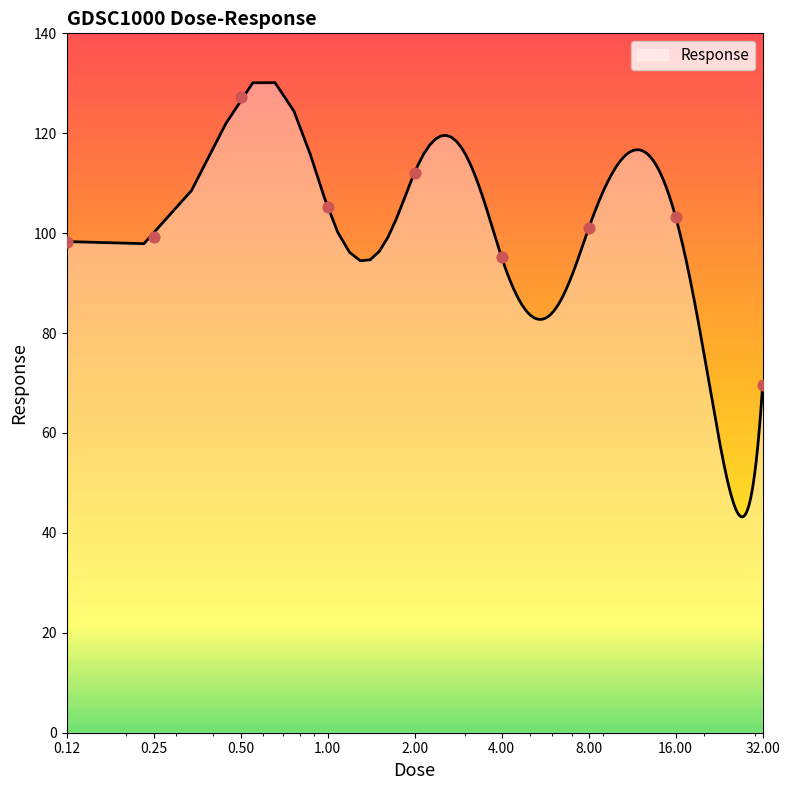

Approximately how many times larger is the value at 0.25 compared to 16.0?

1.0